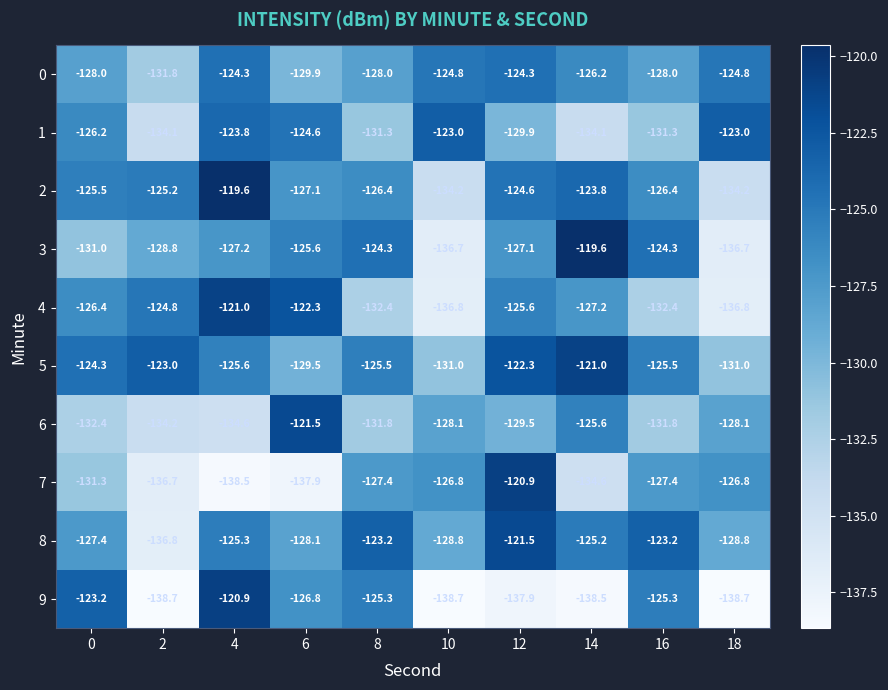

True or false: 1 has a value of -58.8 at 12.

False